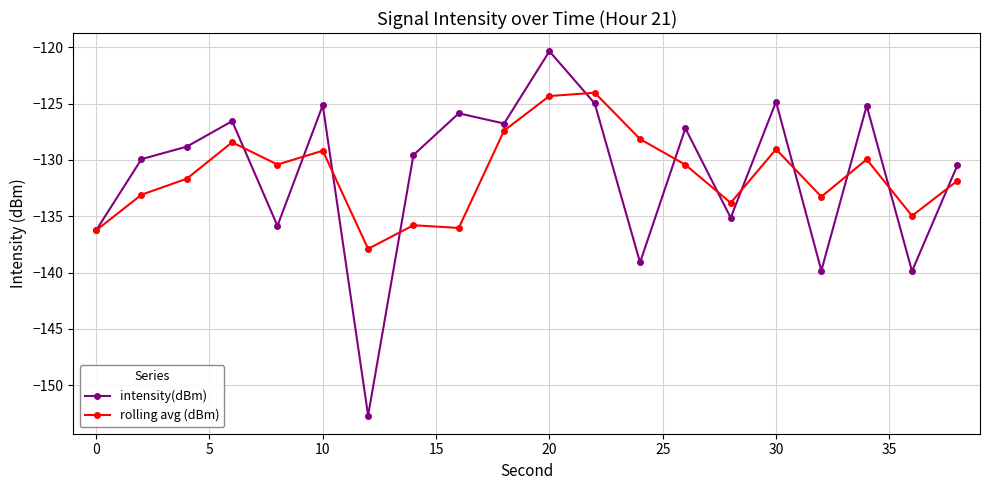

Which series has the largest range (max minus min)?

intensity(dBm)